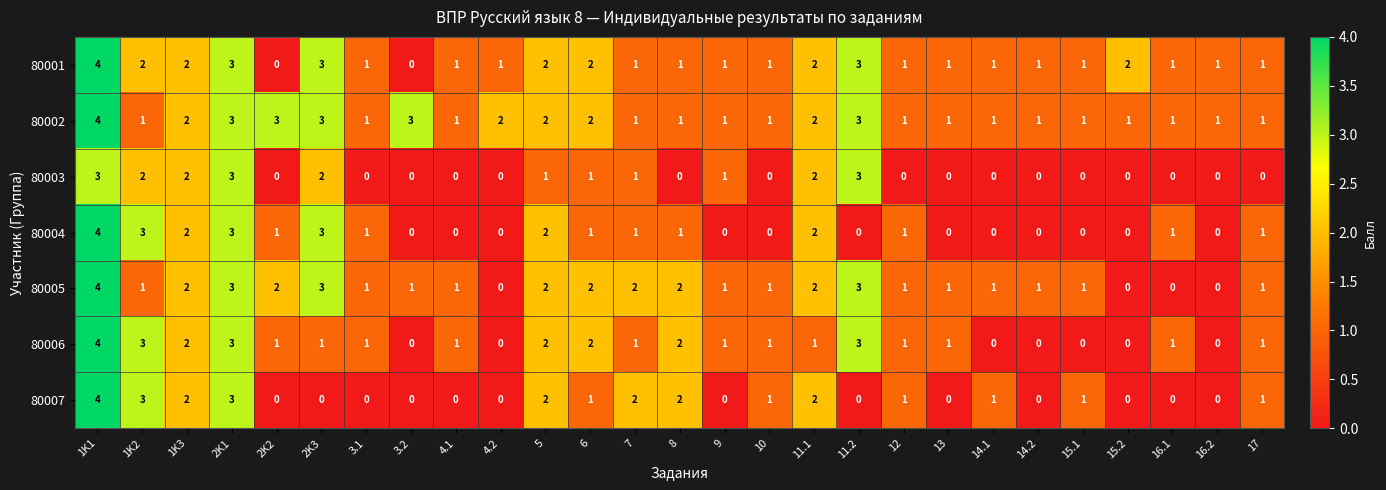

Is it true that 80003 equals 1 at 1K3?

False